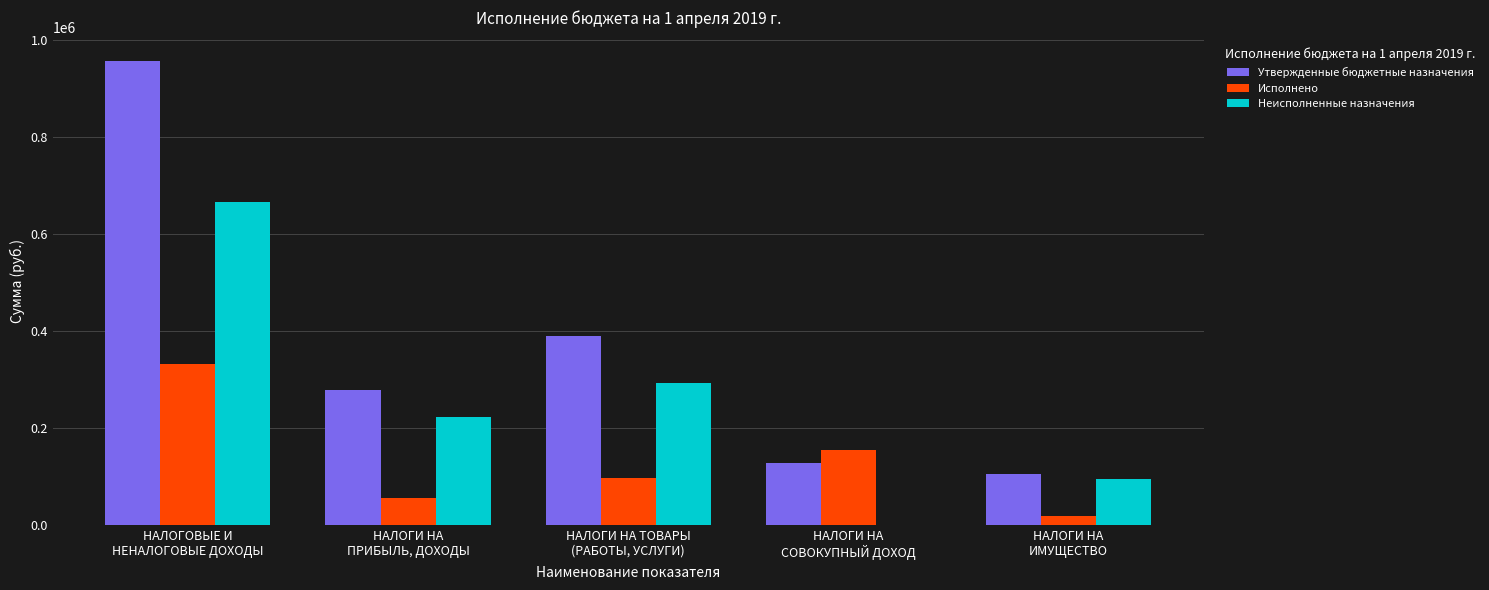

Which series has the largest total across all categories?

Утвержденные бюджетные назначения